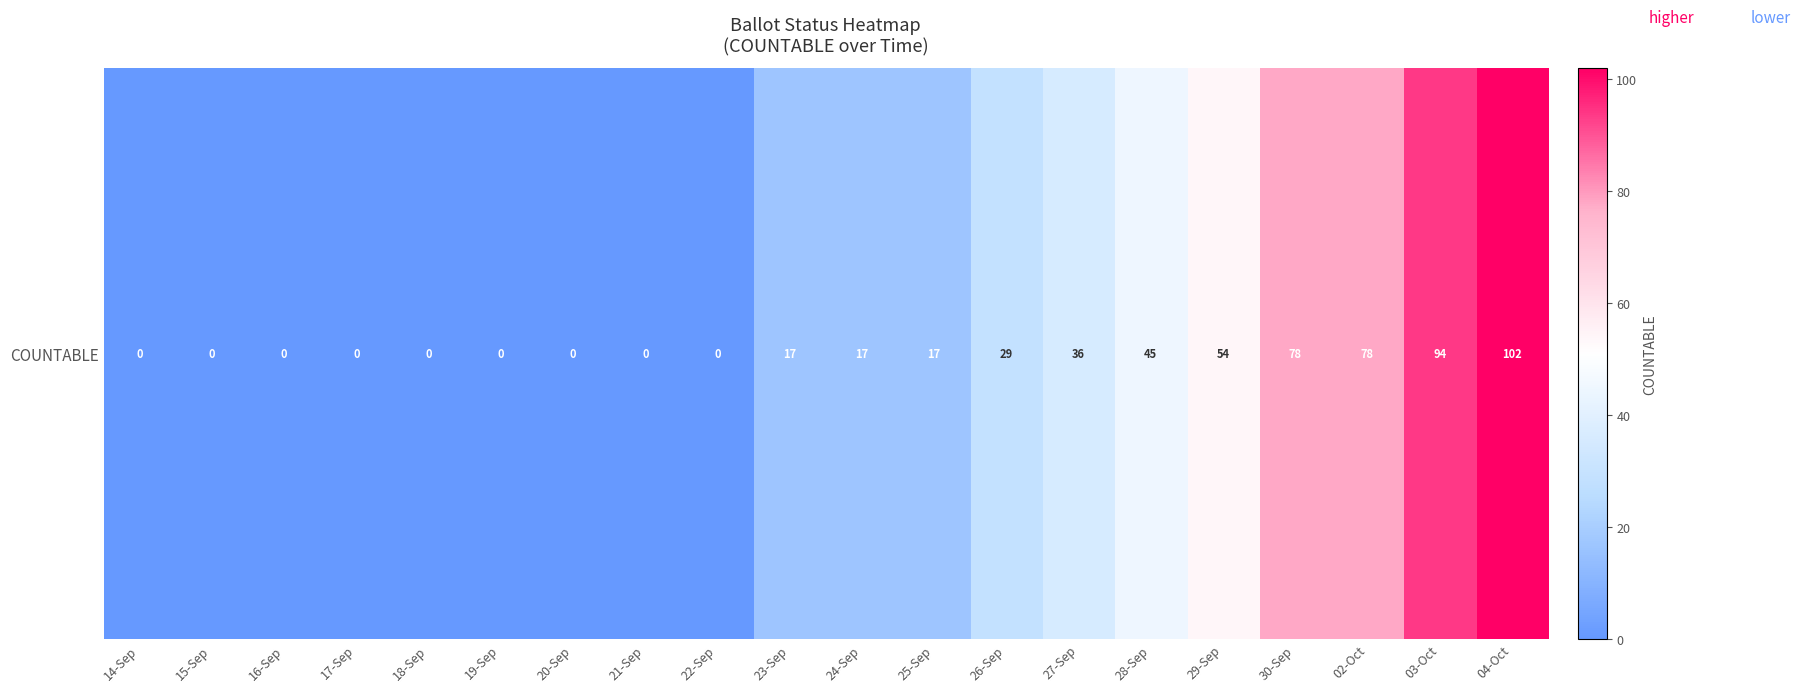

Reading left to right, what are all the values shown in this chart?

14-Sep=0	15-Sep=0	16-Sep=0	17-Sep=0	18-Sep=0	19-Sep=0	20-Sep=0	21-Sep=0	22-Sep=0	23-Sep=17	24-Sep=17	25-Sep=17	26-Sep=29	27-Sep=36	28-Sep=45	29-Sep=54	30-Sep=78	02-Oct=78	03-Oct=94	04-Oct=102